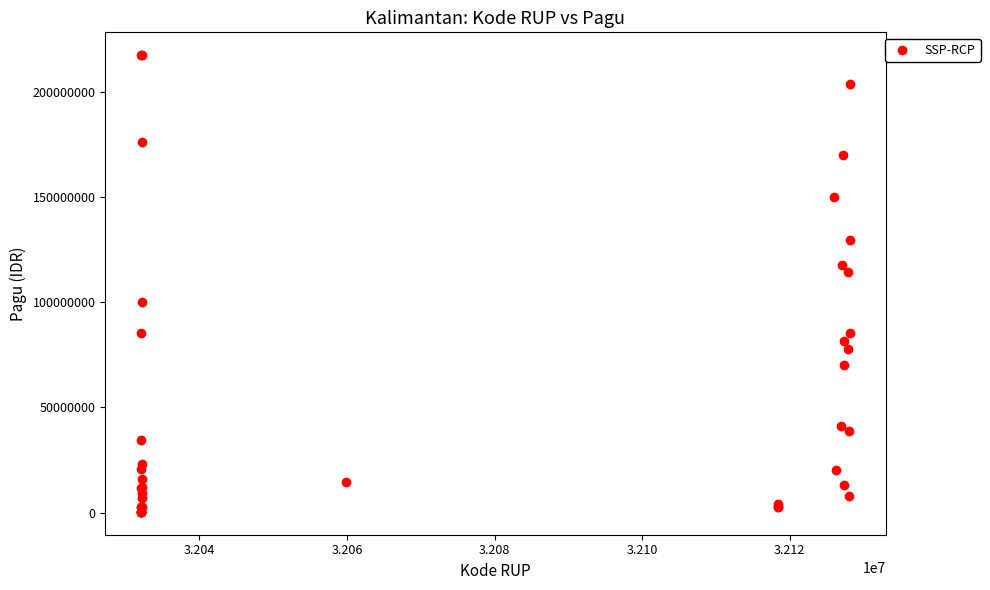

What Y value in the scatter plot is closest to 108830000?

114296000